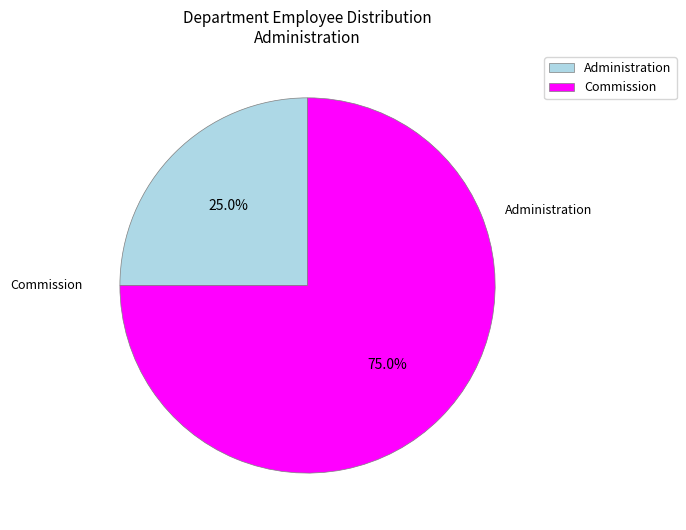

Approximately how many times larger is the value at Commission compared to Administration?

3.0